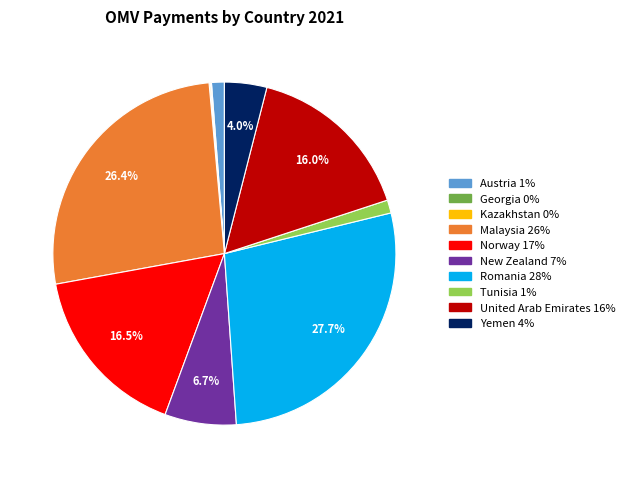

To the nearest percent, what is the combined percentage of Yemen and Norway?

21%